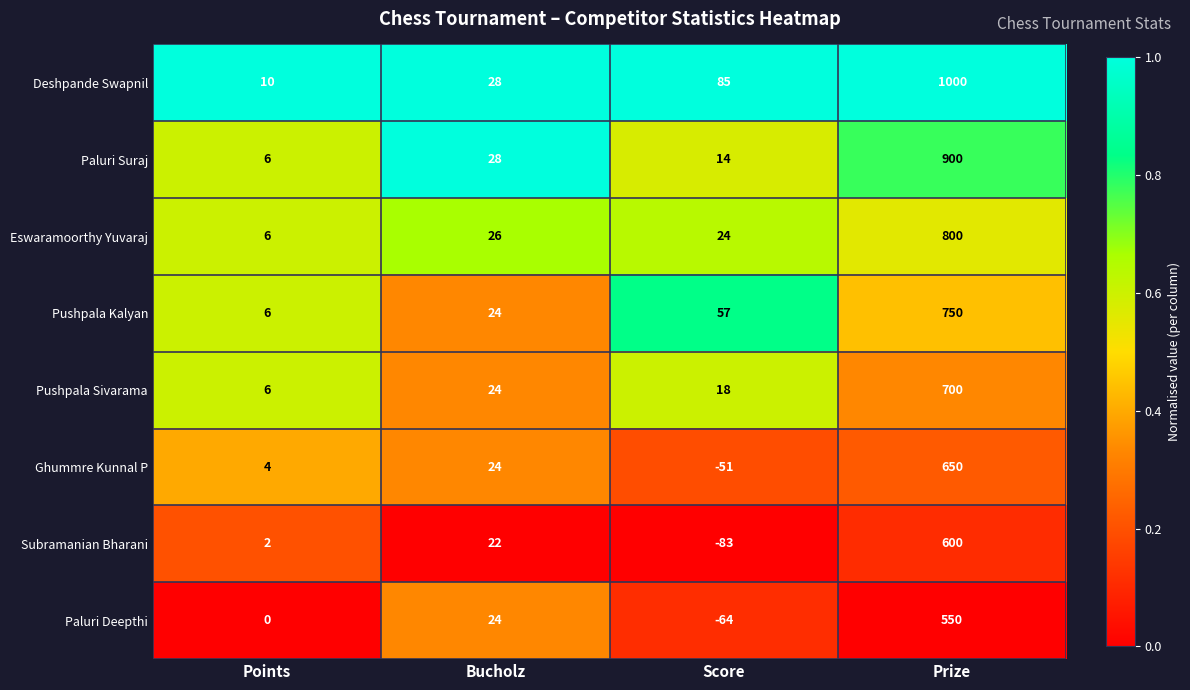

Rank the series by their maximum value, from lowest to highest.

Paluri Deepthi, Subramanian Bharani, Ghummre Kunnal P, Pushpala Sivarama, Pushpala Kalyan, Eswaramoorthy Yuvaraj, Paluri Suraj, Deshpande Swapnil